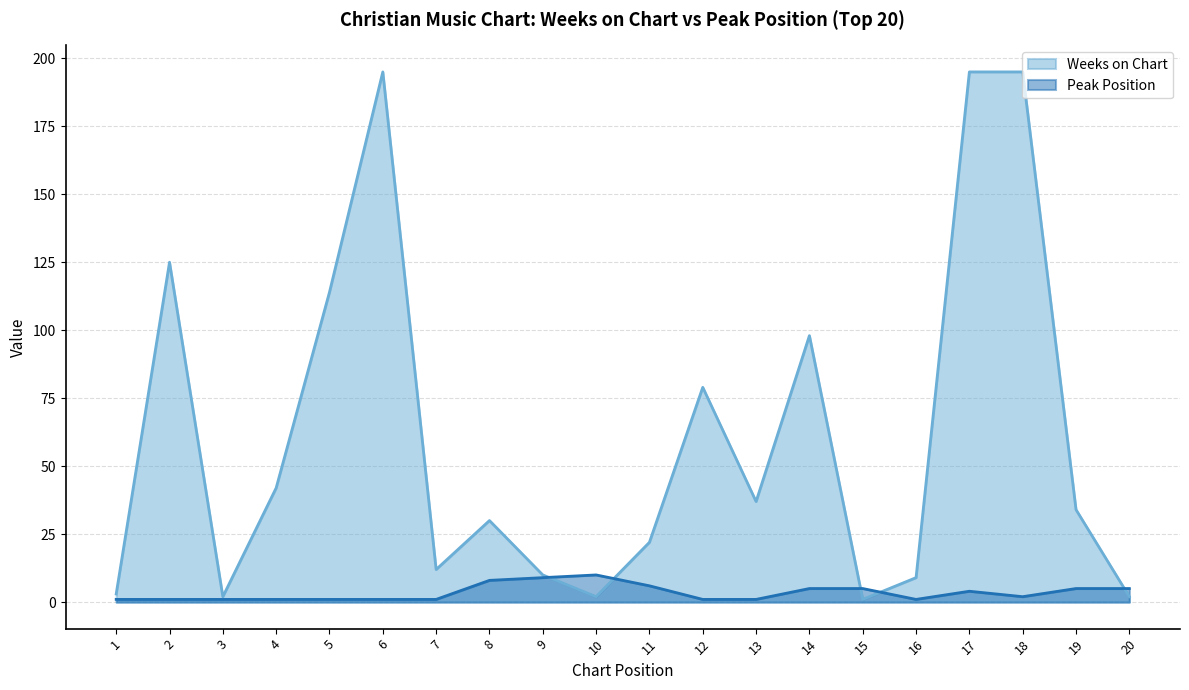

Rank the series by their maximum value, from lowest to highest.

Peak Position, Weeks on Chart